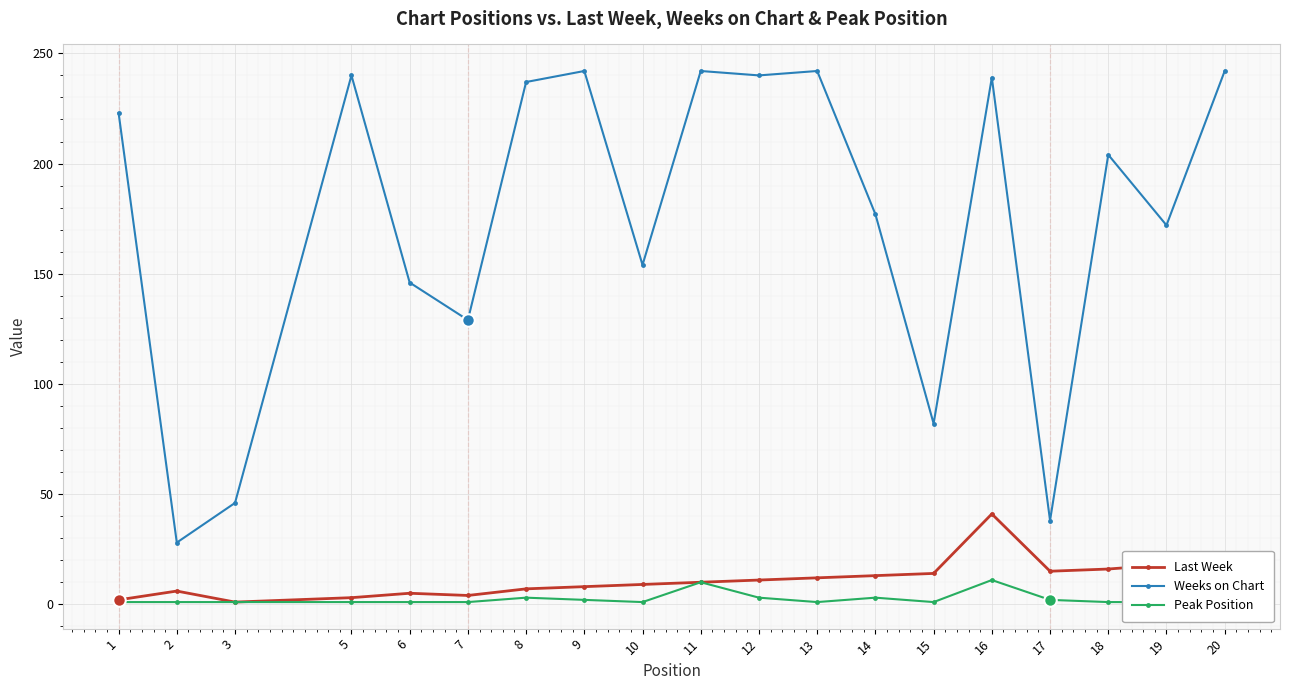

At 14, list the series in order from smallest to largest.

Peak Position, Last Week, Weeks on Chart